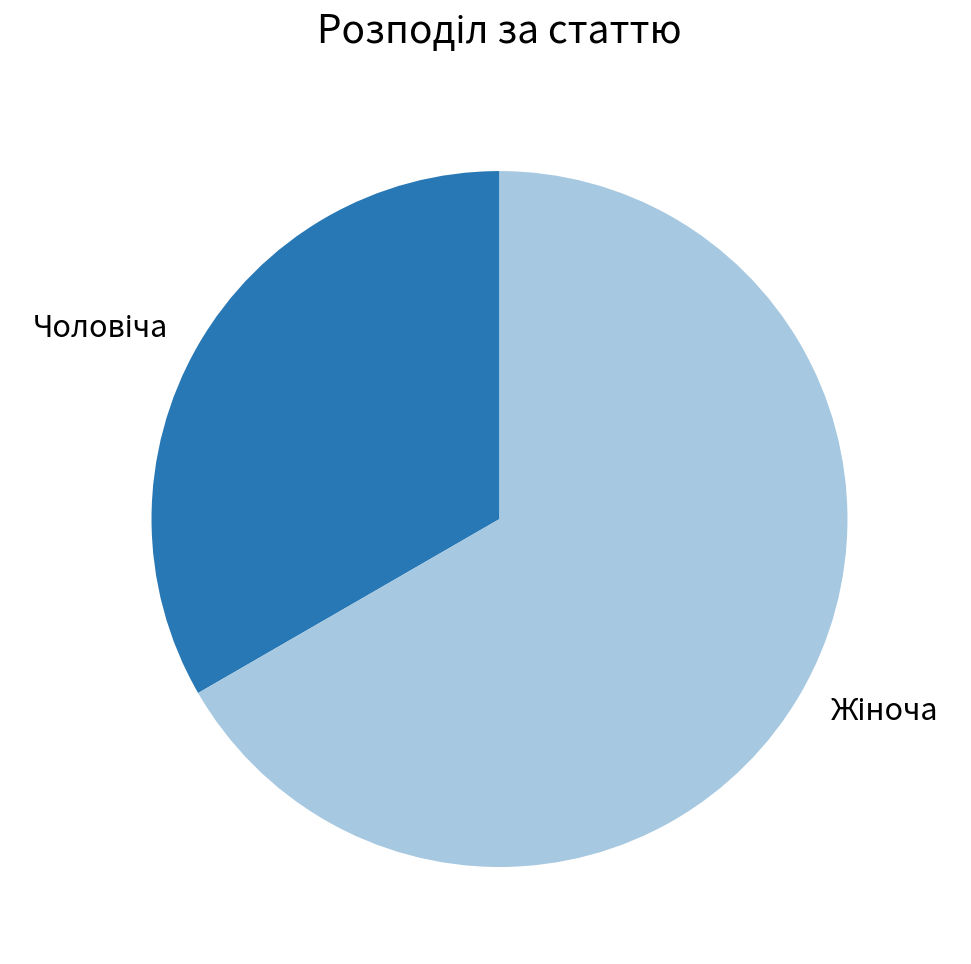

Is there any slice that represents more than half of the pie?

Yes